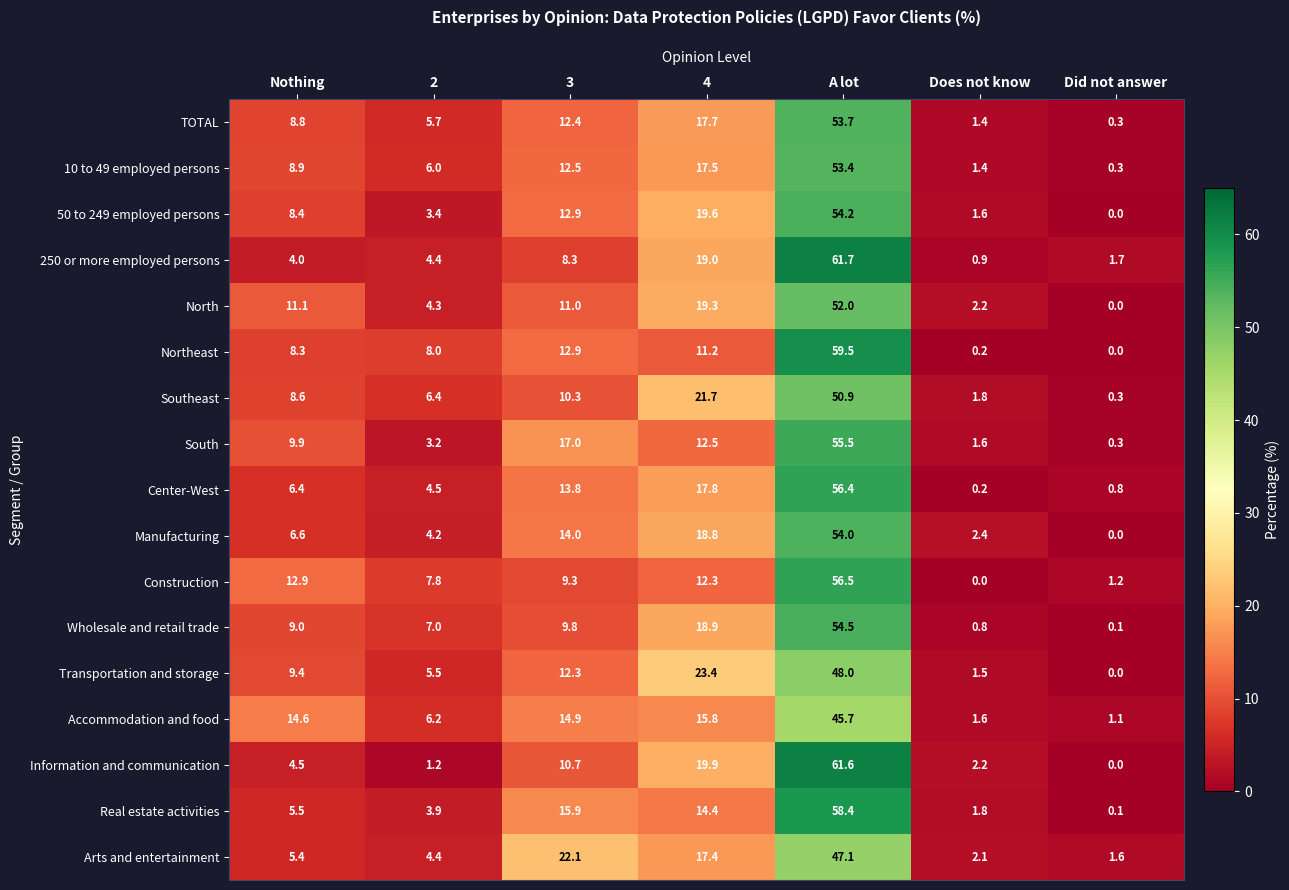

What value does the Information and communication series have at Nothing?

4.5